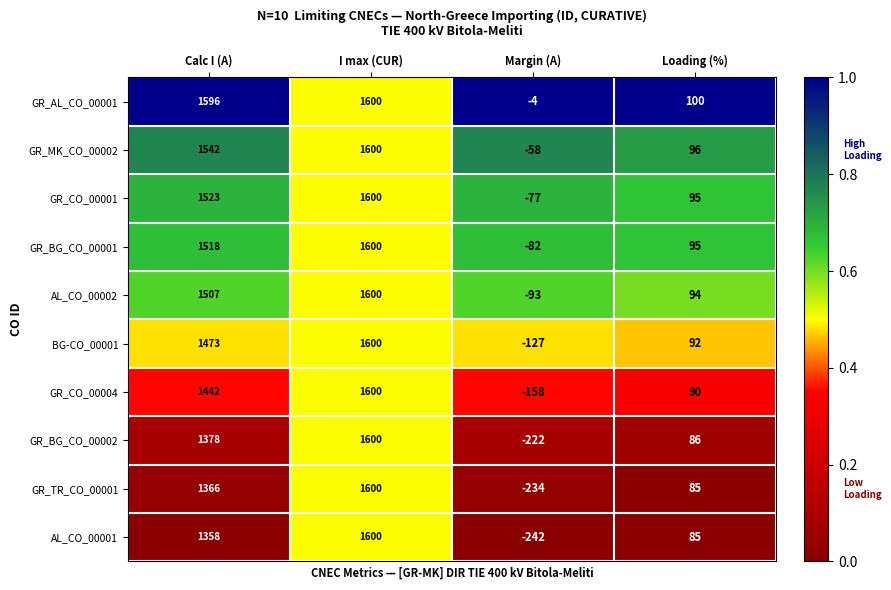

Read the GR_MK_CO_00002 value at Margin (A).

-58